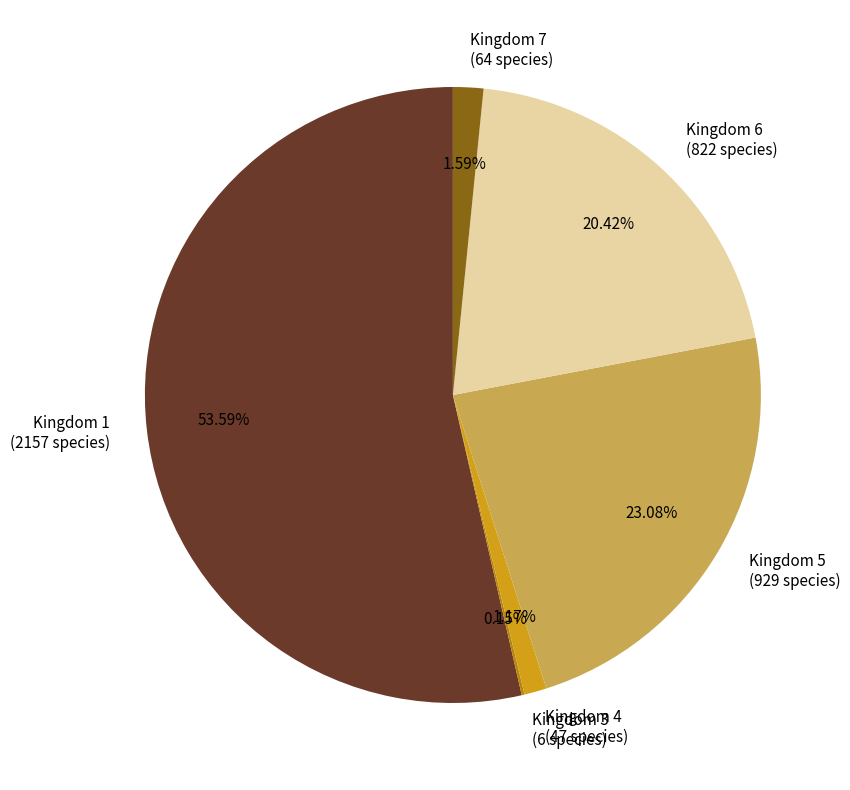

To the nearest percent, what portion does Kingdom 7 represent?

2%